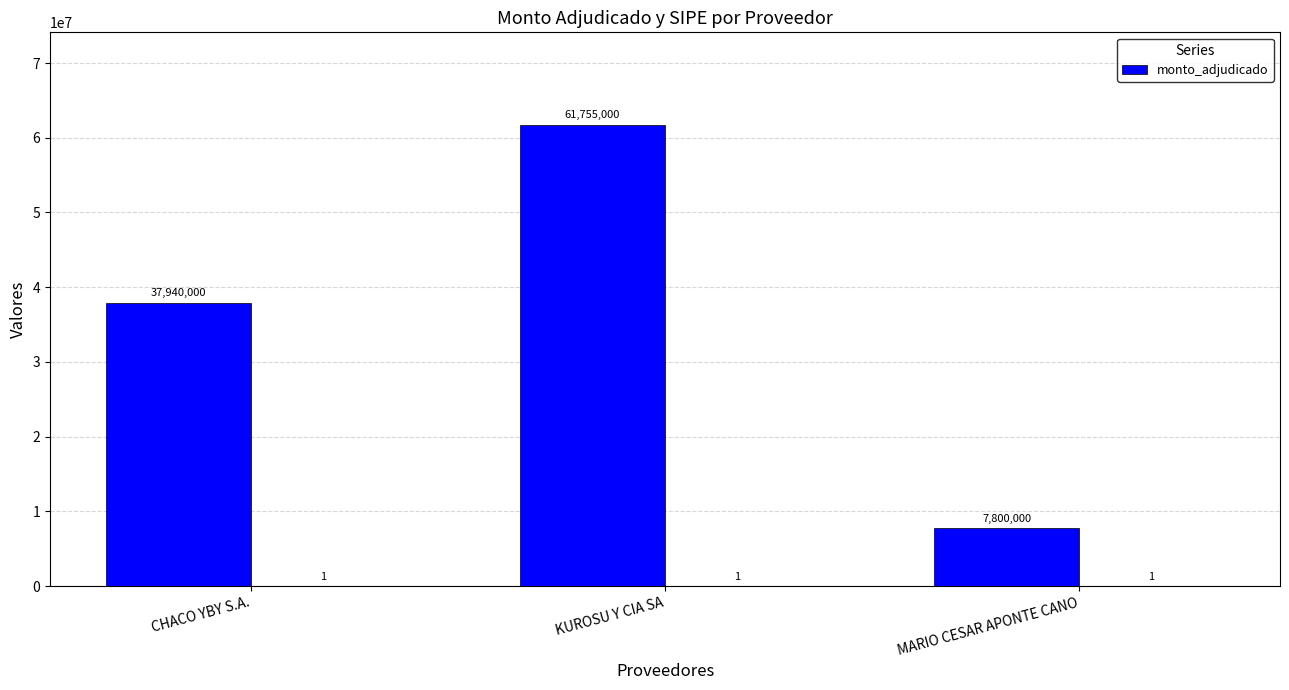

Count the number of values greater than 37940000.

1